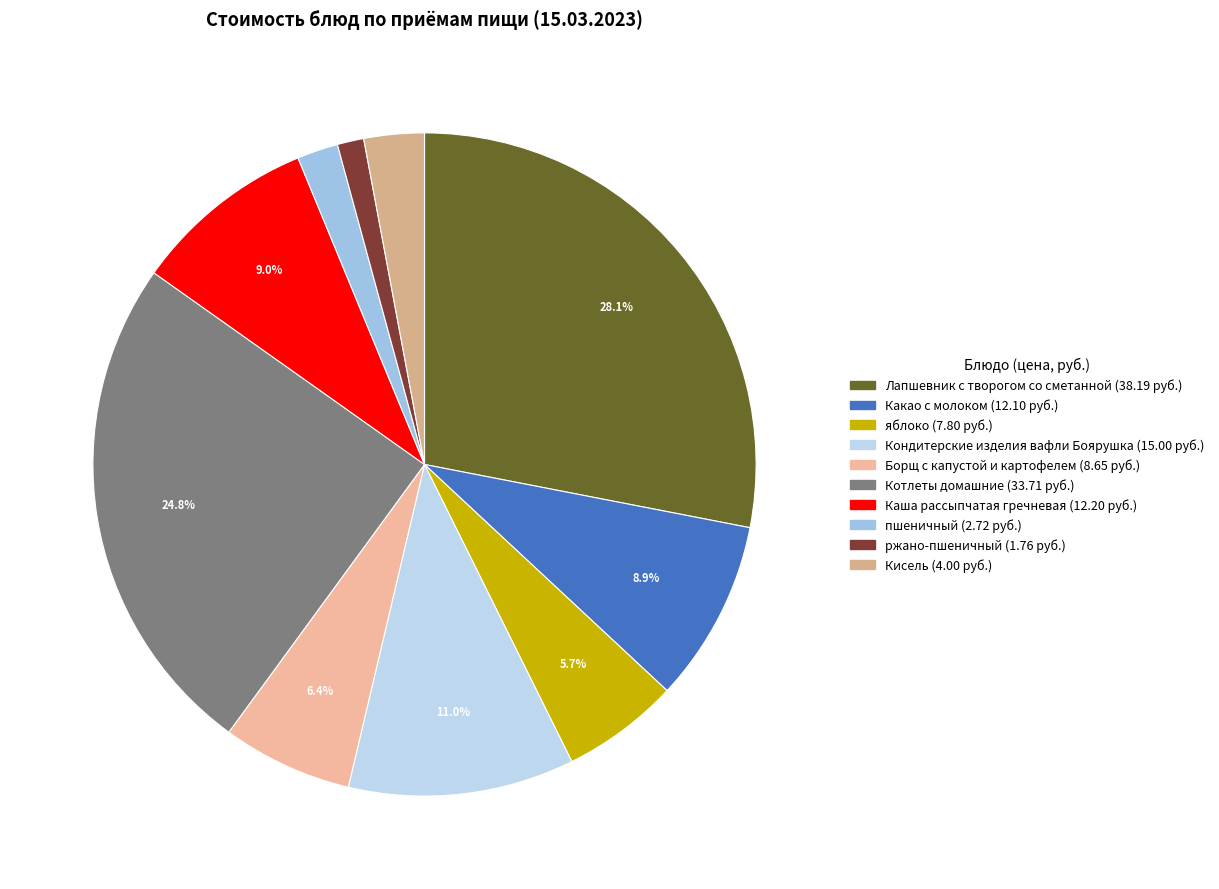

True or false: Кисель accounts for 1% of the total.

False